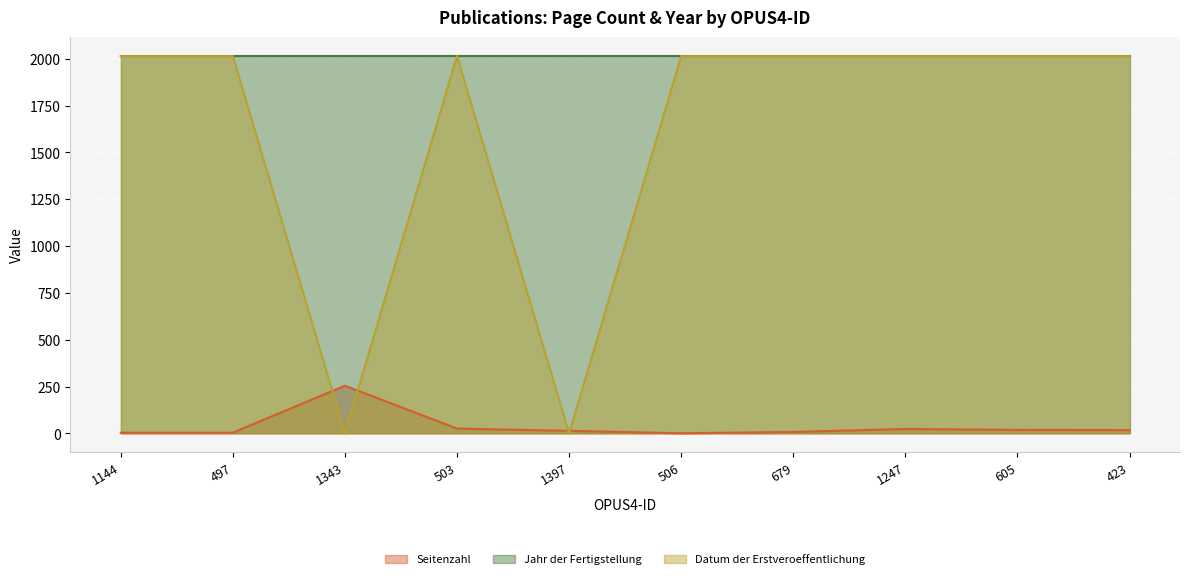

Which label corresponds to the smallest value in the chart?

1343